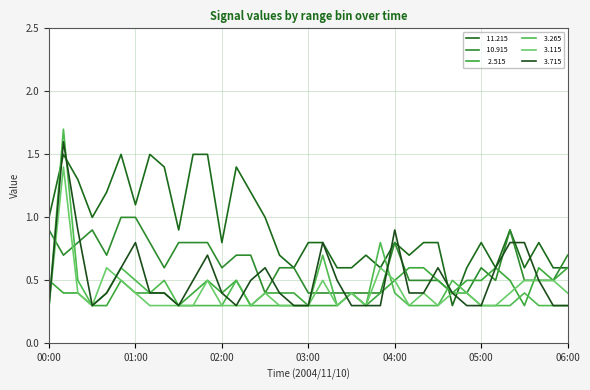

Is this an area chart (filled region under the line)?

No